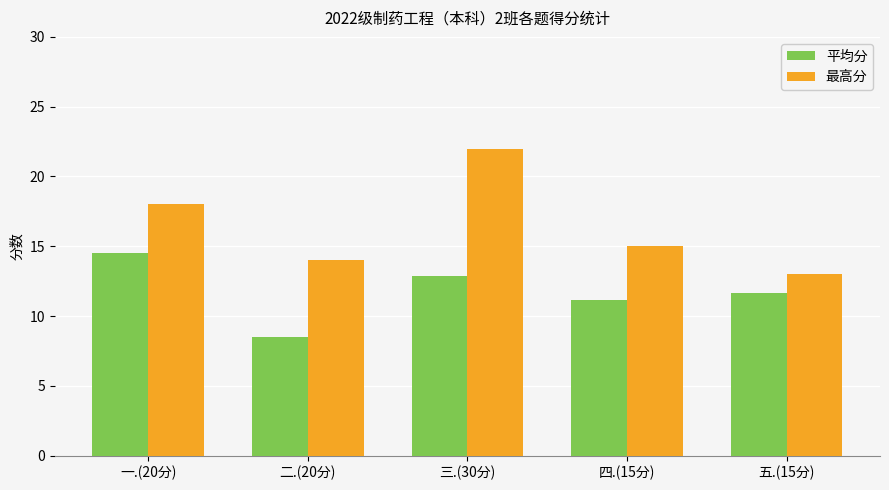

Rank the series by their maximum value, from lowest to highest.

平均分, 最高分